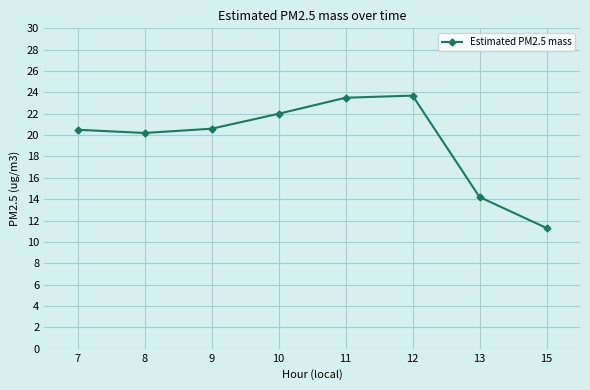

True or false: there are more than 0 points higher than both neighbors.

True